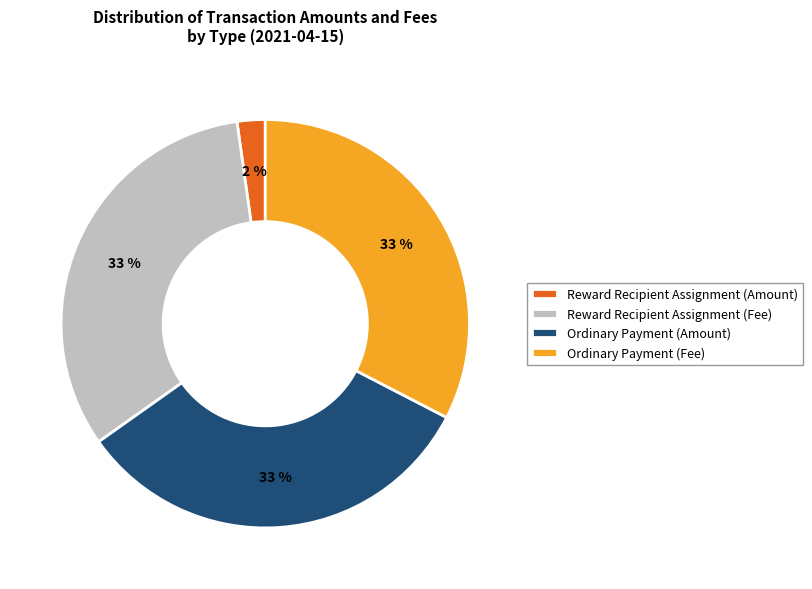

How many segments does this pie chart have?

4